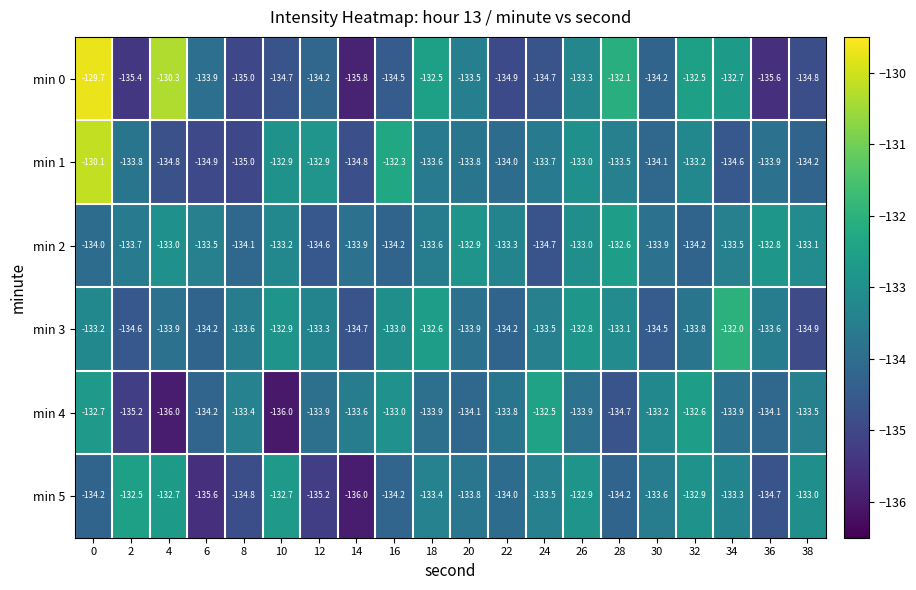

What is the total value across all series at 36?

-804.7